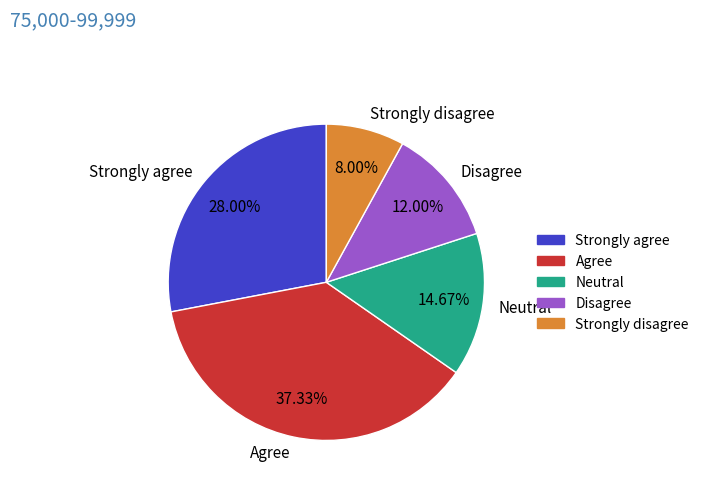

Does Disagree represent more than half of the total?

No